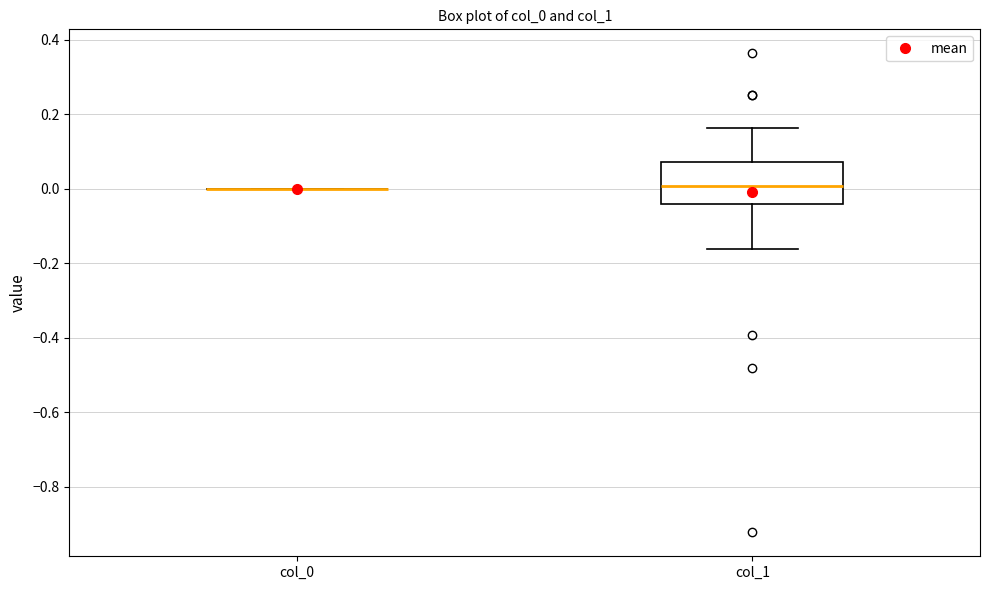

Which box is the tallest, from its lower edge to its upper edge?

col_1